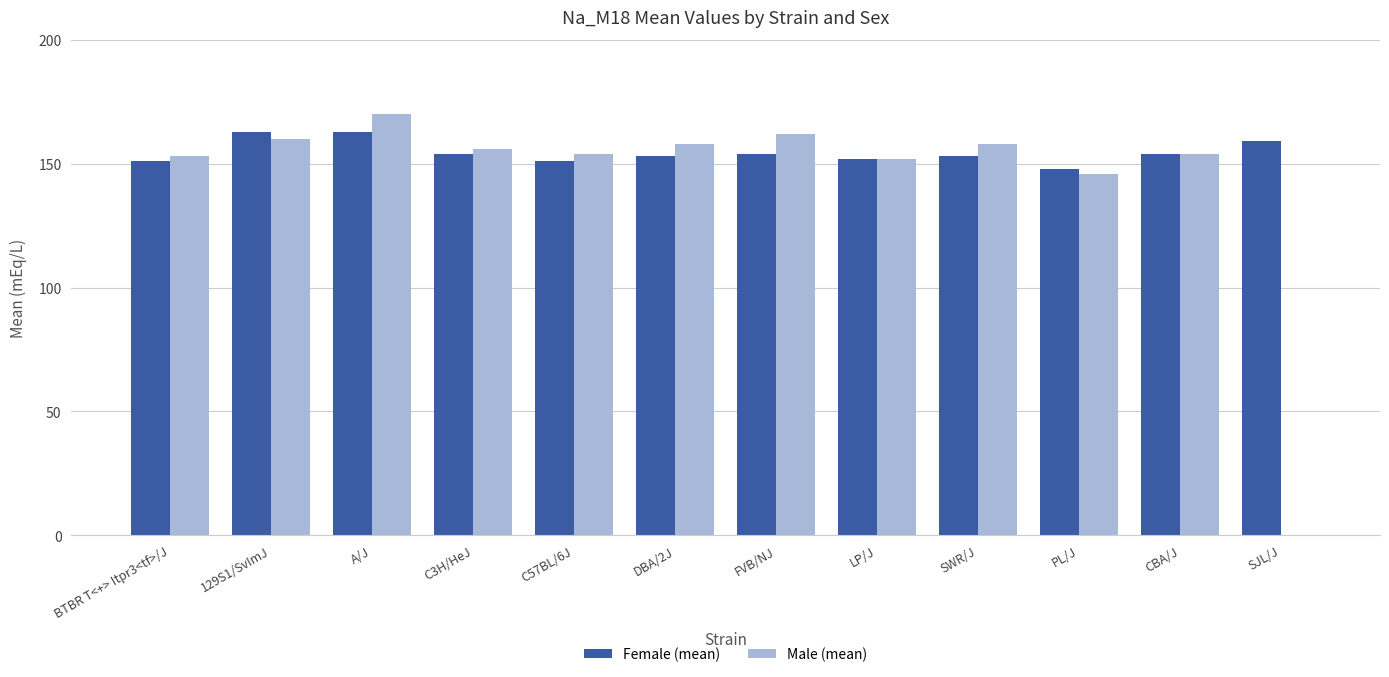

Which series has the largest total across all categories?

Female (mean)